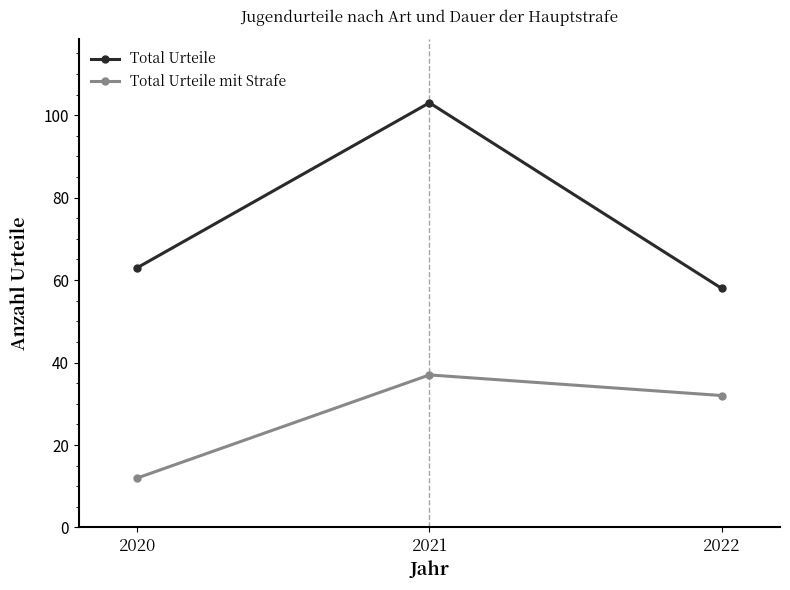

What is the value of the Total Urteile mit Strafe point at the 3rd from the left?

32